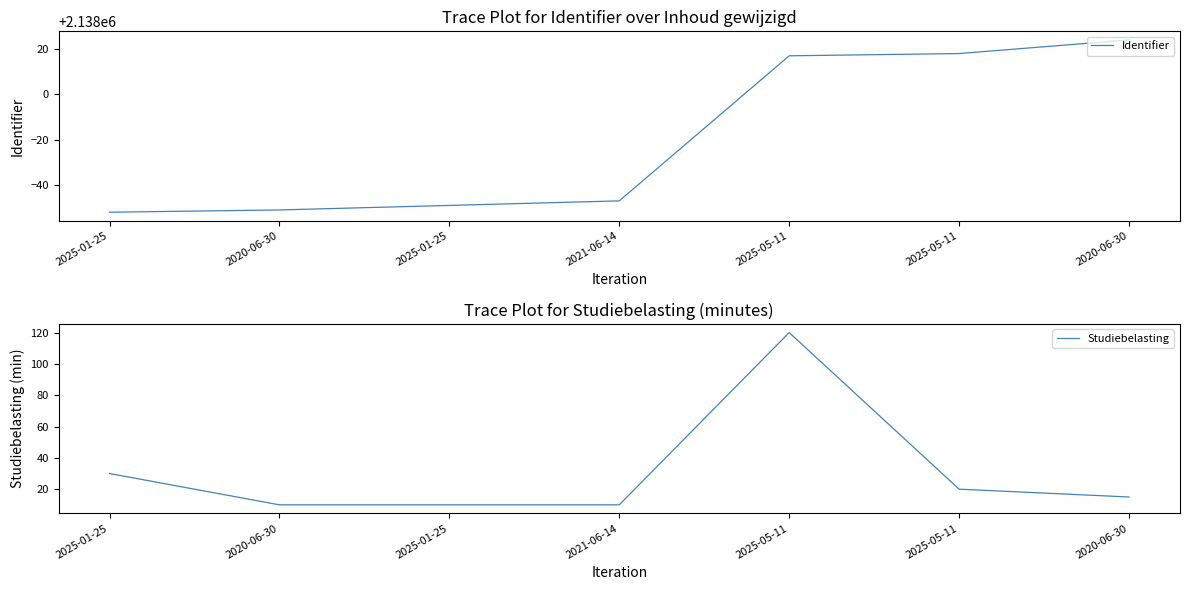

The Identifier series shows 2137948 at 2025-01-25. True or false?

True